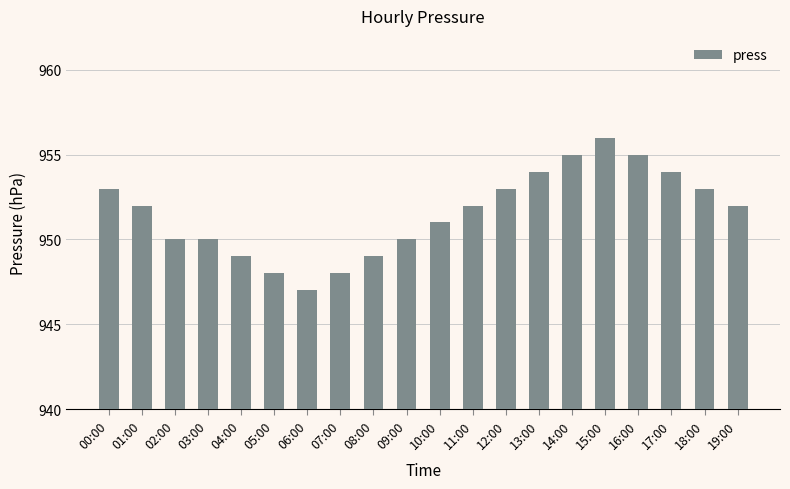

What is the maximum value shown in the chart?

956